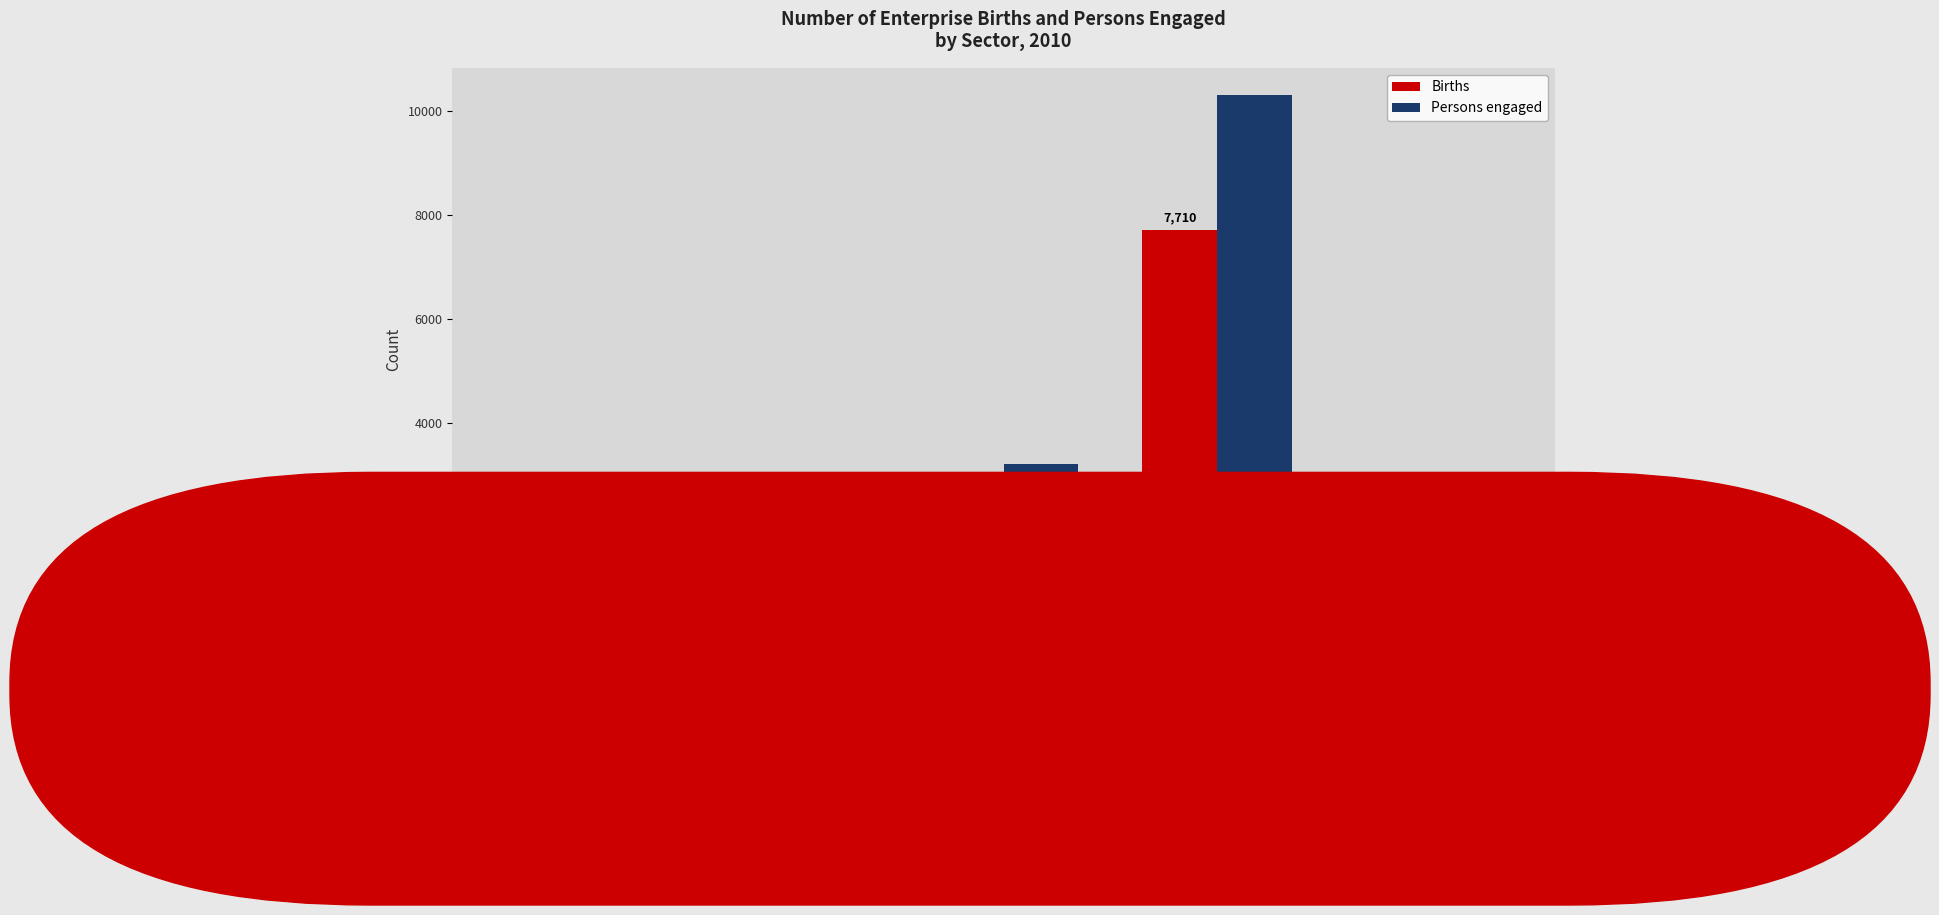

At how many categories does at least one series exceed 6017?

1